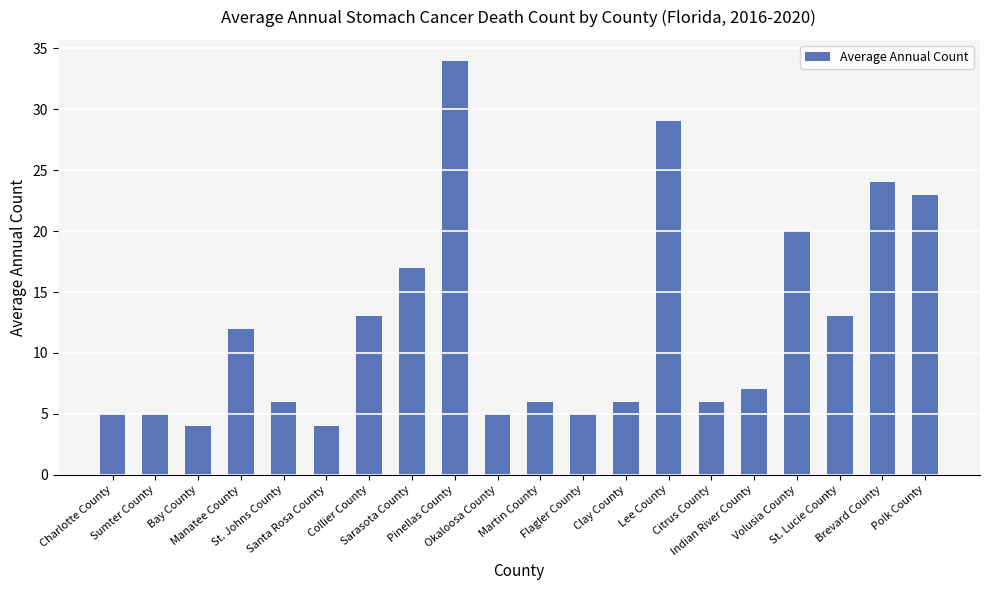

What is the minimum value shown in the chart?

4